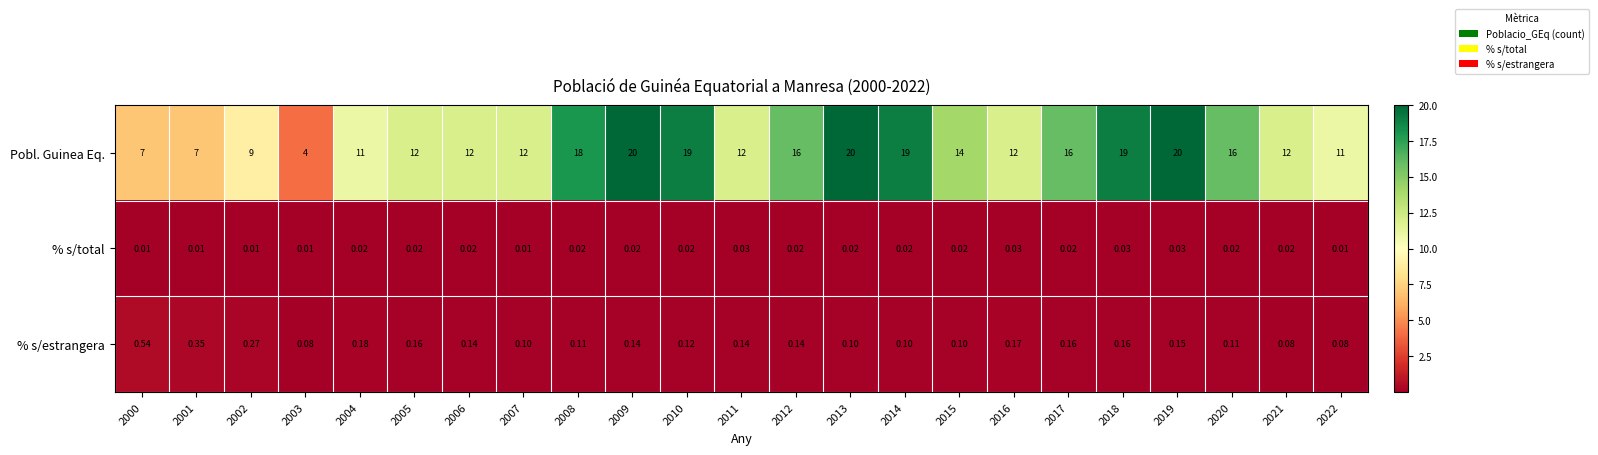

Which series has the largest range (max minus min)?

Pobl. Guinea Eq.